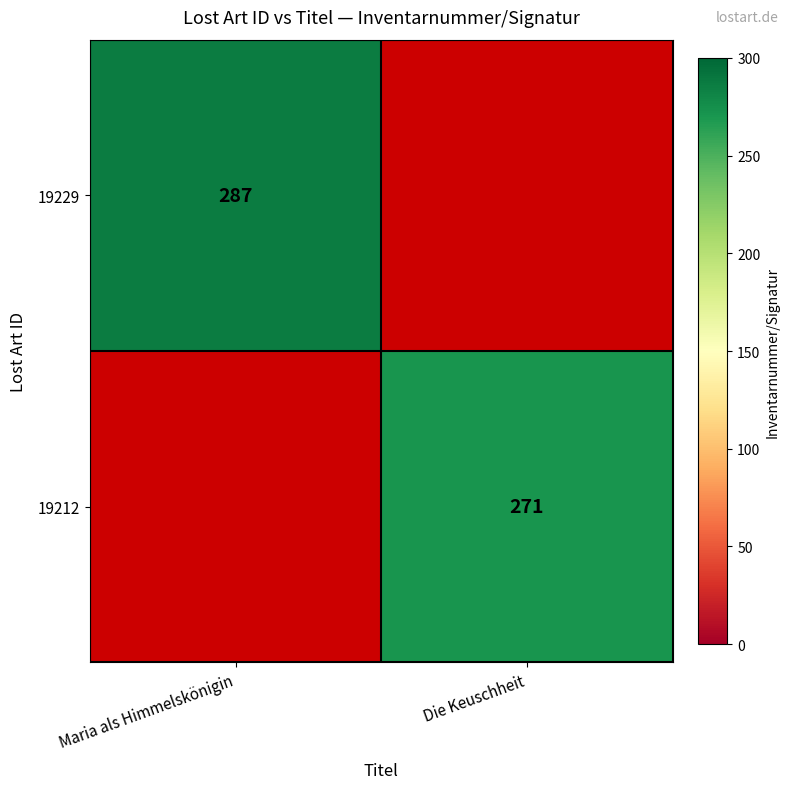

The 19212 series shows 175 at Die Keuschheit. True or false?

False